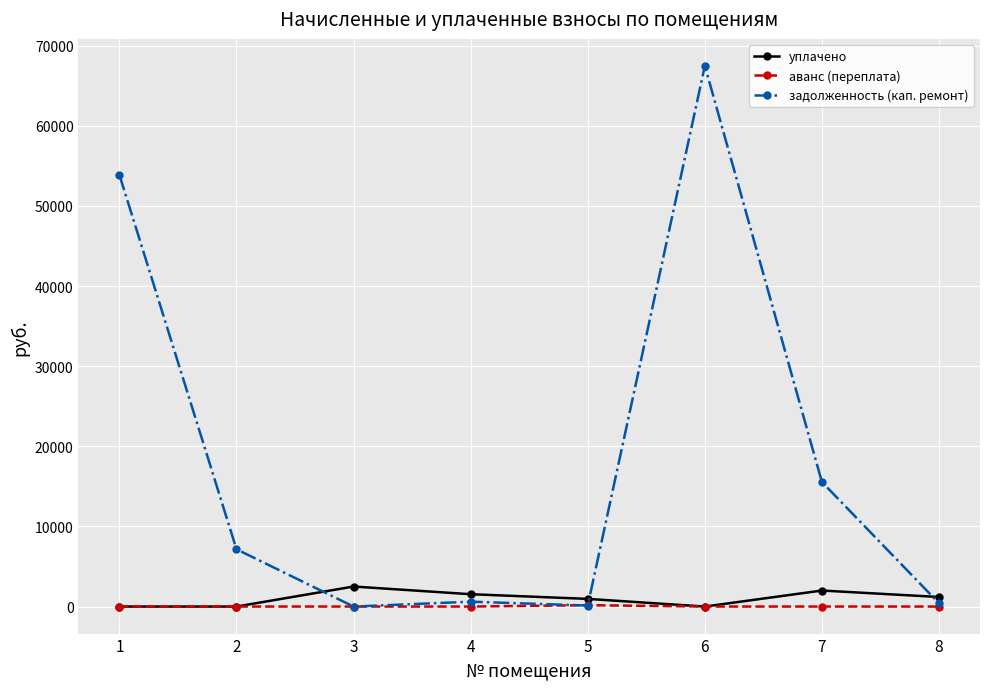

Is this an area chart (filled region under the line)?

No